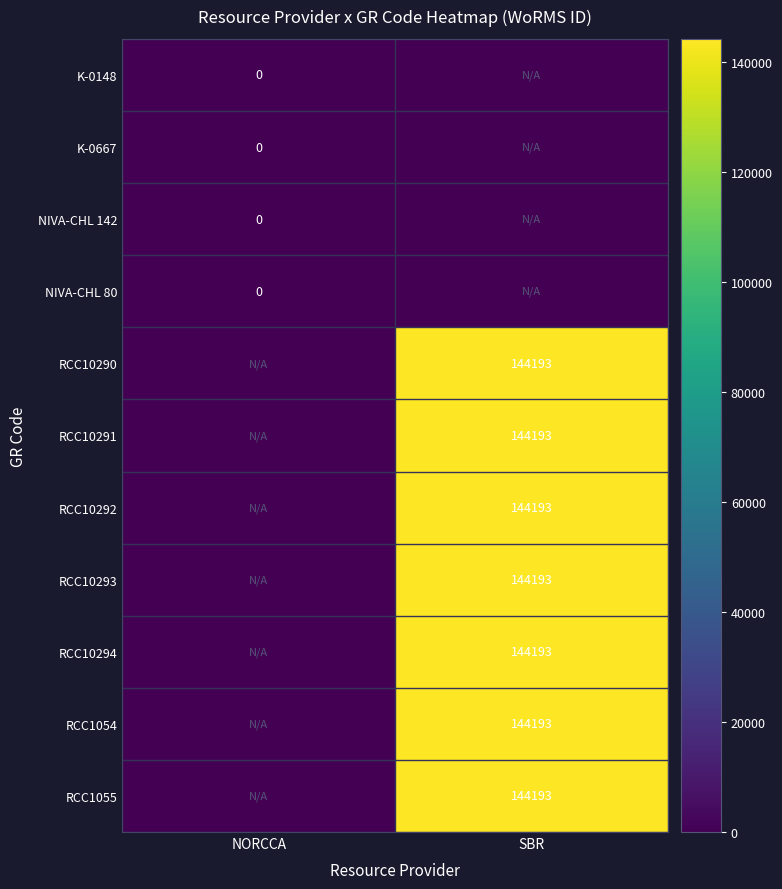

The value of RCC10290 at SBR is 194496. True or false?

False